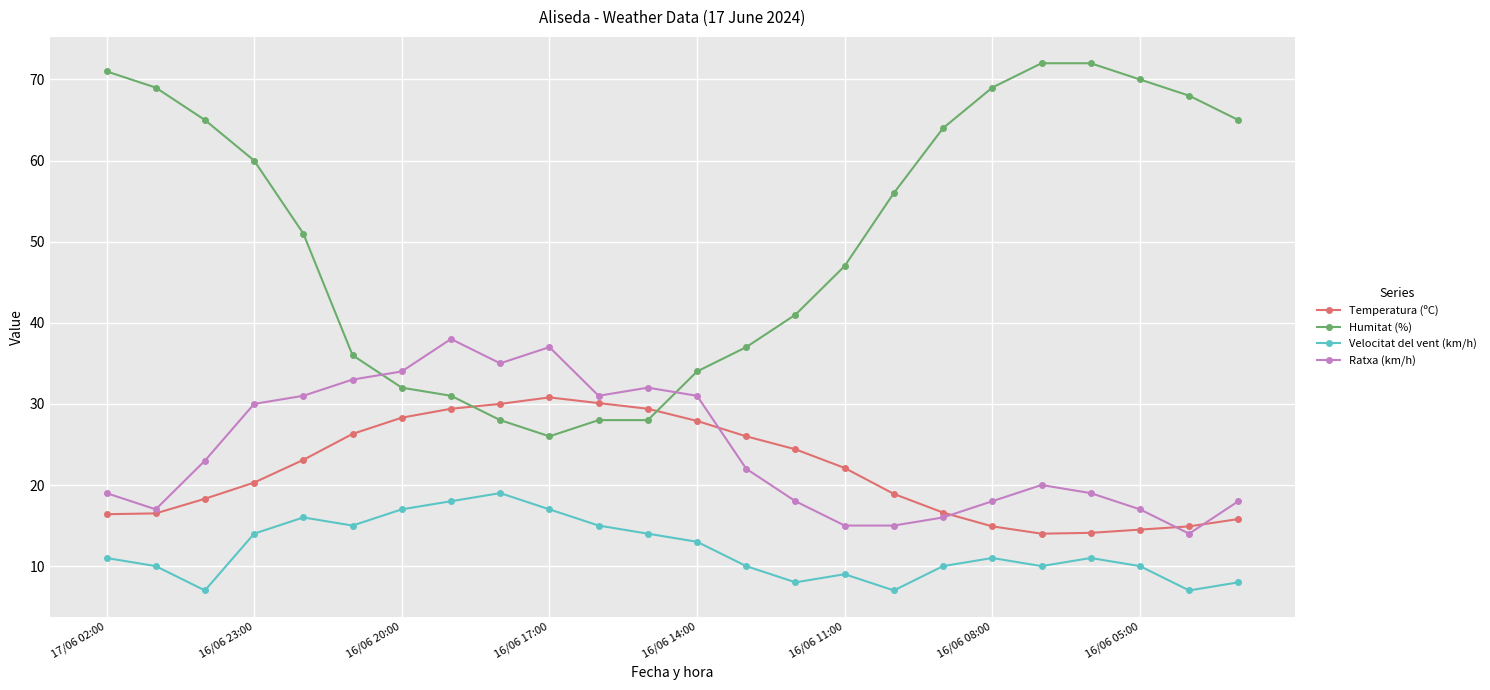

What is the highest value of the Ratxa (km/h) series?

38.0